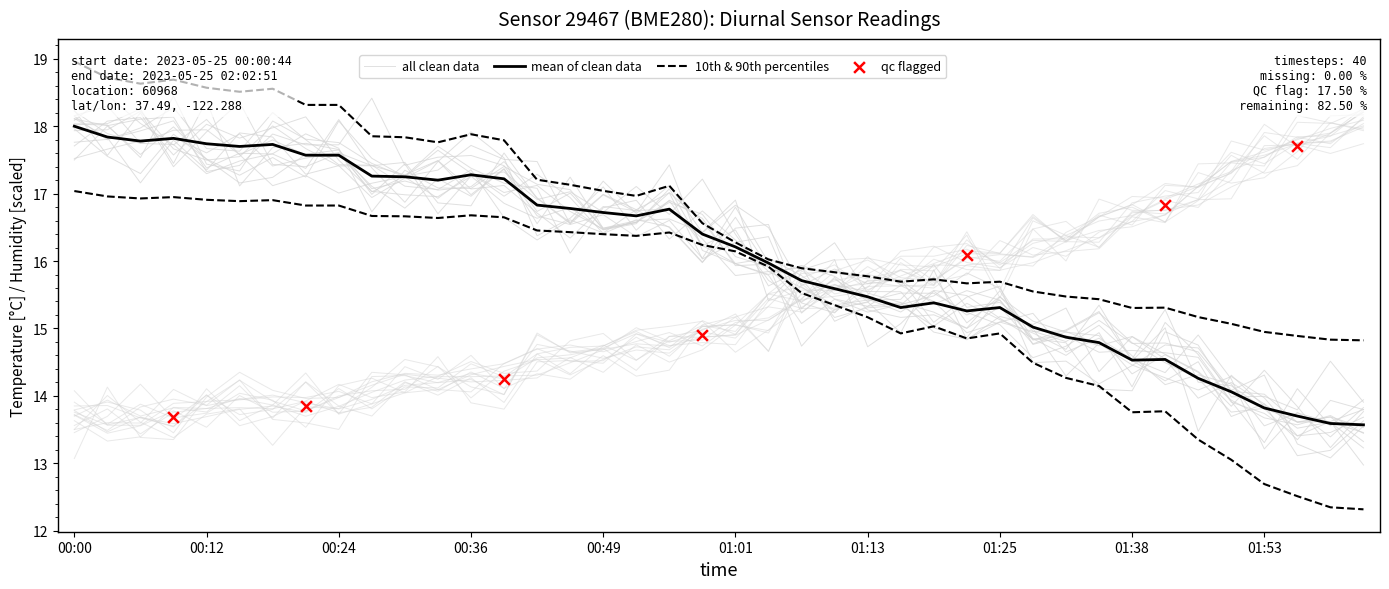

What is the total value across all series at 35?

31.4